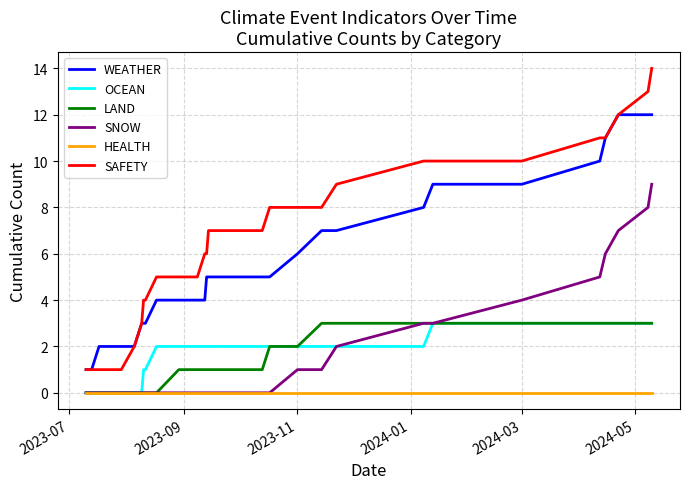

Count the number of data series in this chart.

6